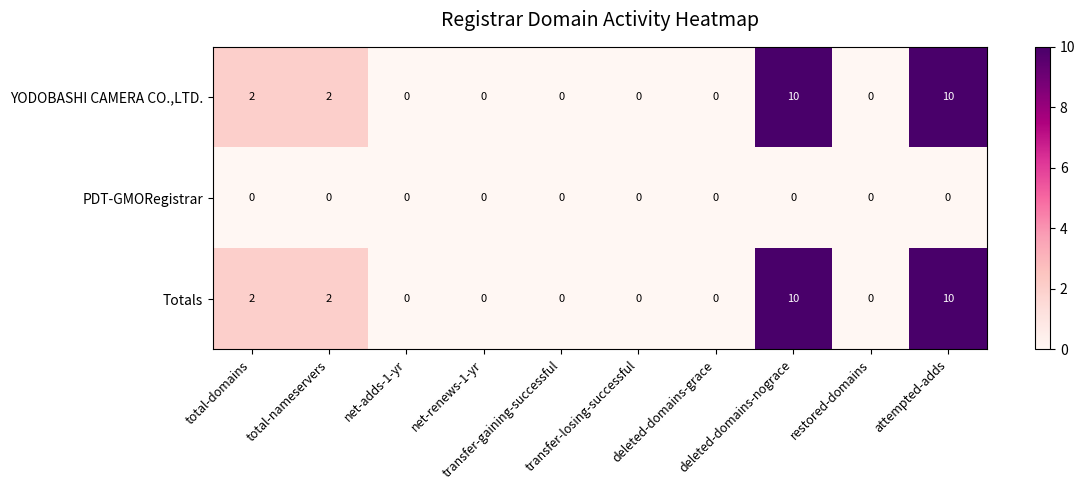

What is the highest value of the Totals series?

10